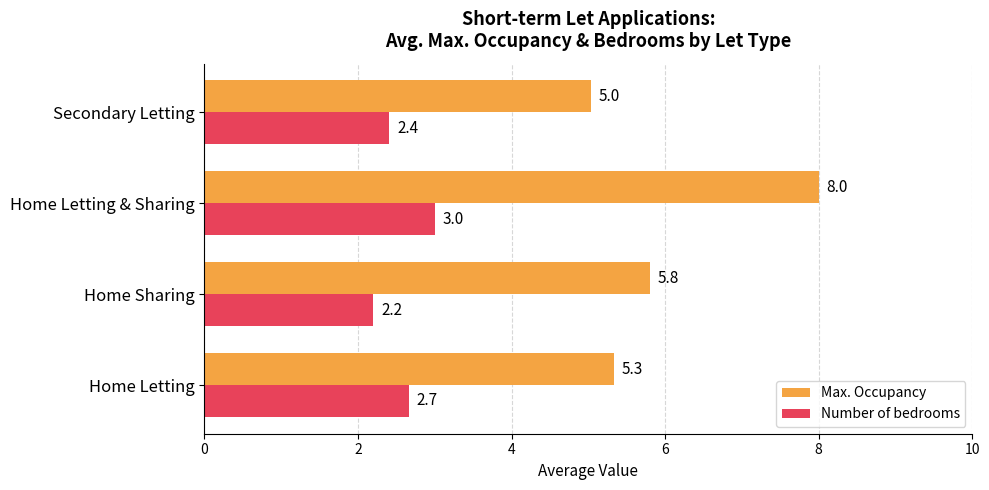

Read the Max. Occupancy value at Home Letting & Sharing.

8.0